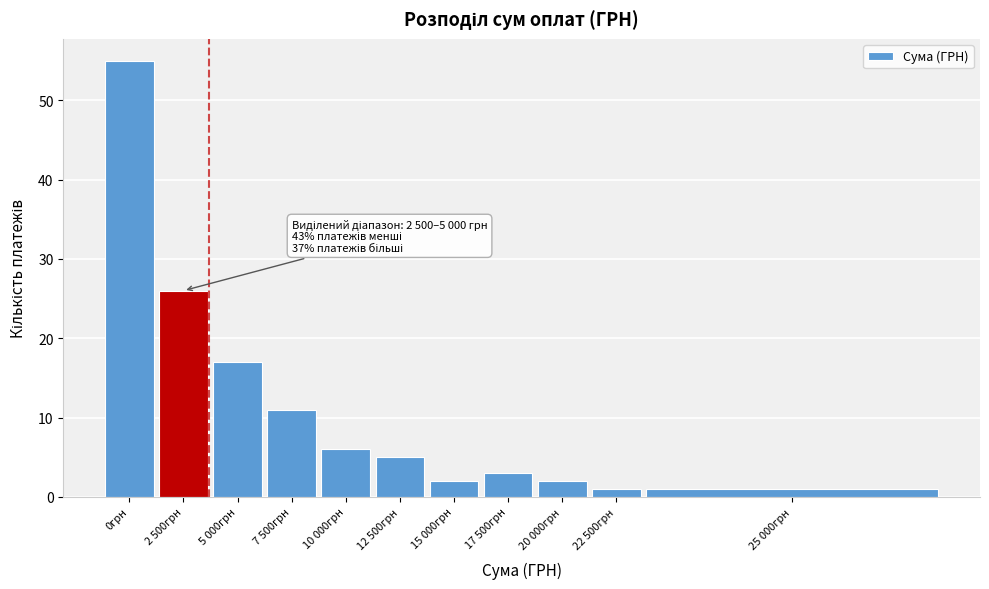

Reading left to right, what are all the values shown in this chart?

0грн=55	2 500грн=26	5 000грн=17	7 500грн=11	10 000грн=6	12 500грн=5	15 000грн=2	17 500грн=3	20 000грн=2	22 500грн=1	25 000грн=1